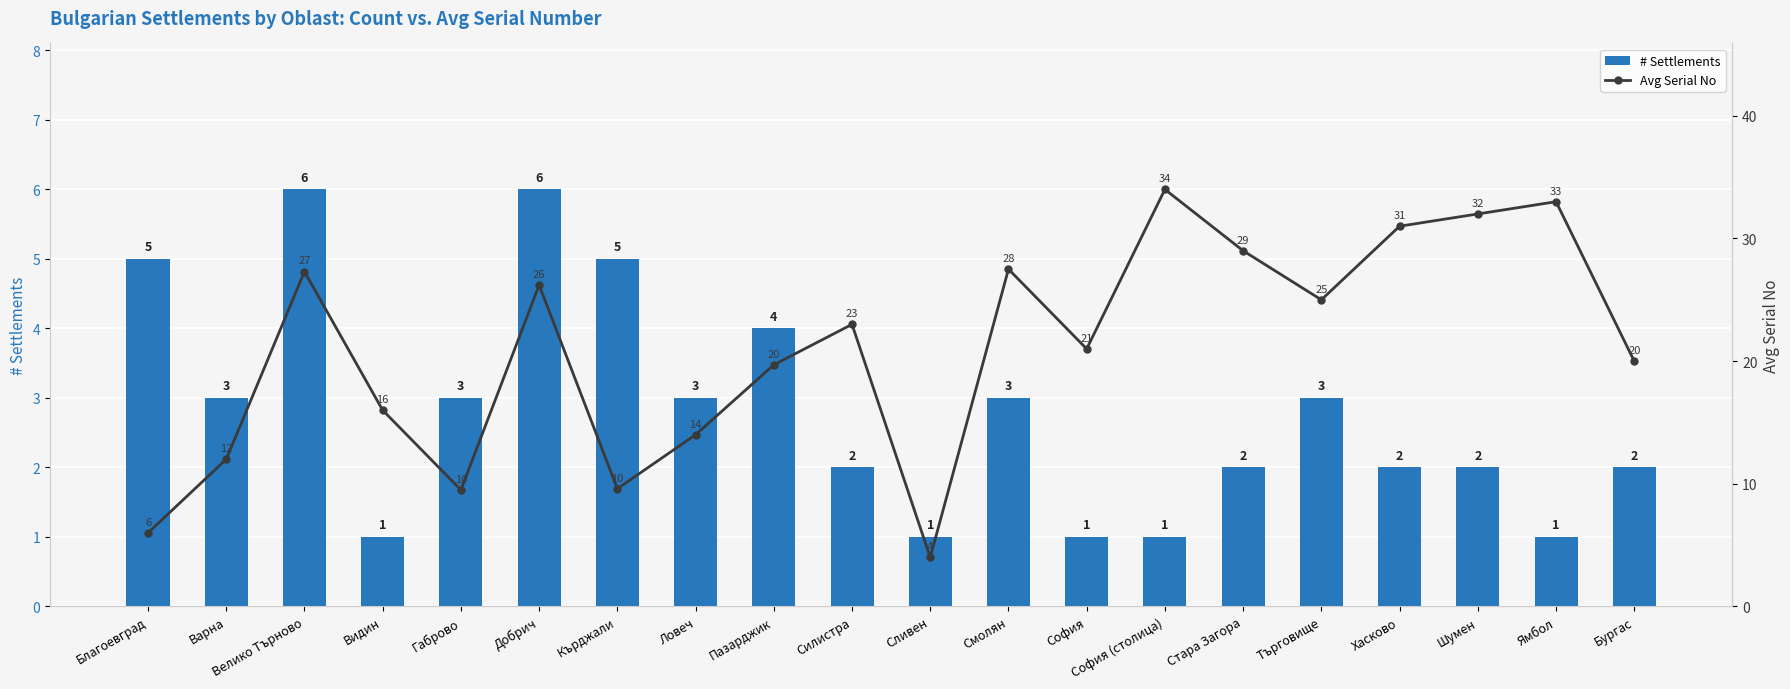

List the labels in order of Avg Serial No value, largest first.

София (столица), Ямбол, Шумен, Хасково, Стара Загора, Смолян, Велико Търново, Добрич, Търговище, Силистра, София, Бургас, Пазарджик, Видин, Ловеч, Варна, Кърджали, Габрово, Благоевград, Сливен